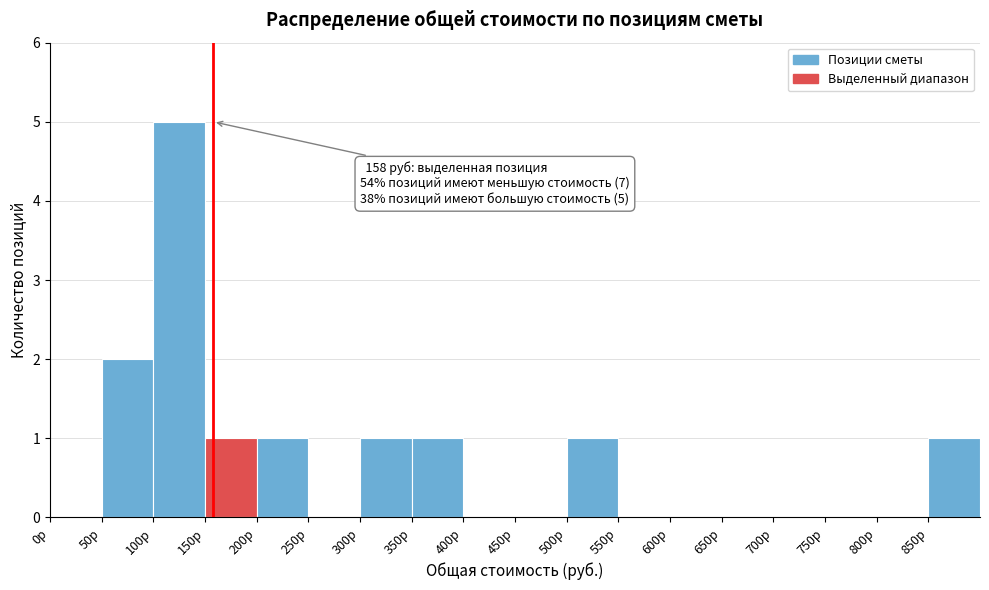

Which range on the x-axis has the tallest bar?

100 to 150